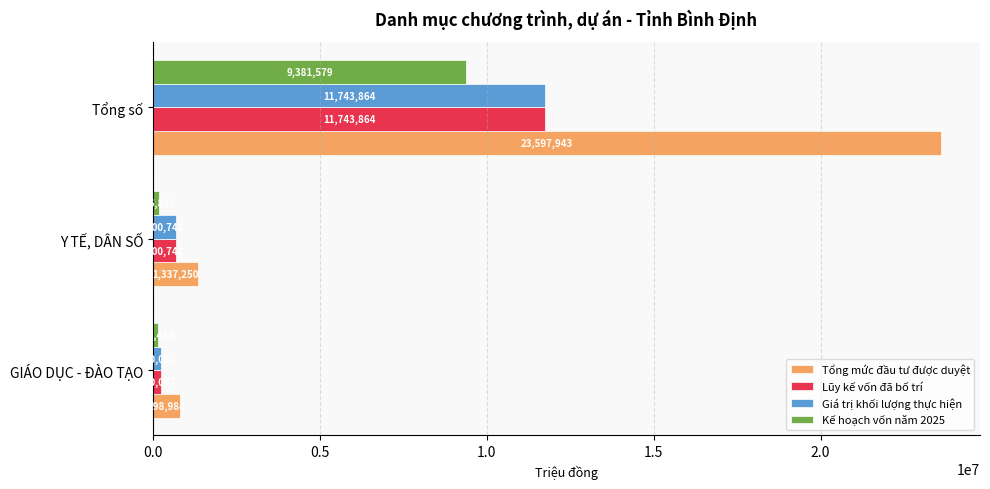

How many data points in Kế hoạch vốn năm 2025 are less than 186849?

1